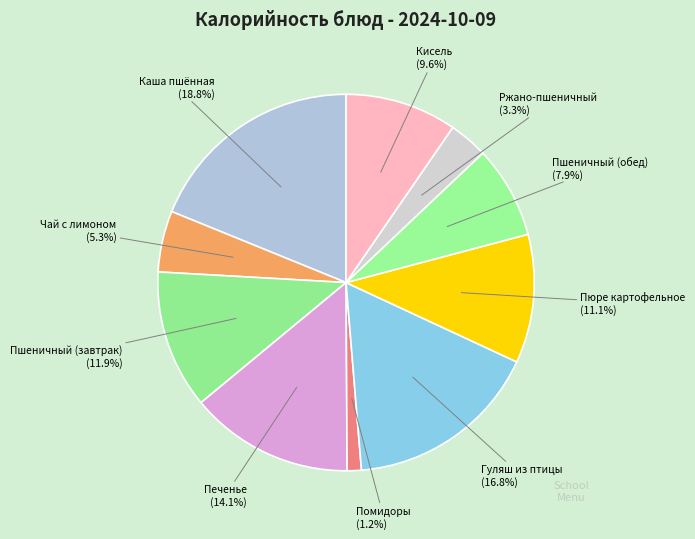

Is the sum of Пшеничный (завтрак) and Каша пшённая greater than half?

No